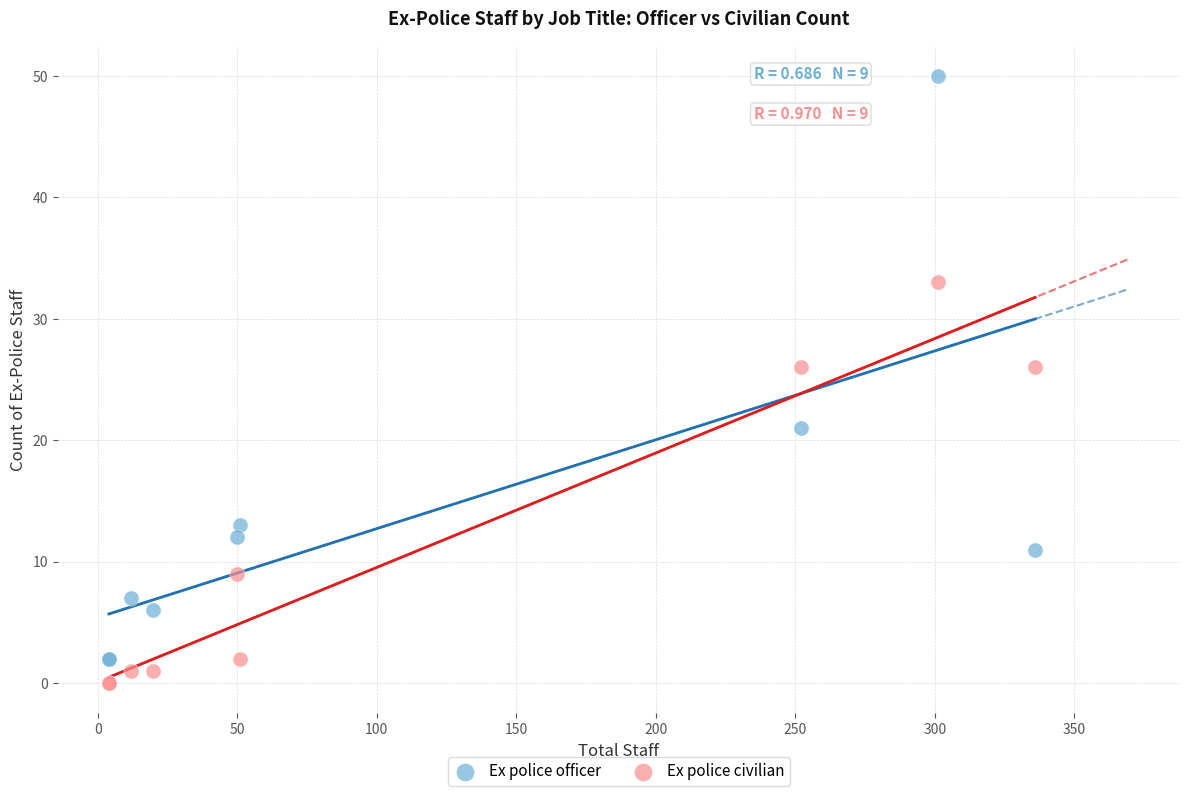

Which series reaches the maximum Y coordinate?

Ex police officer